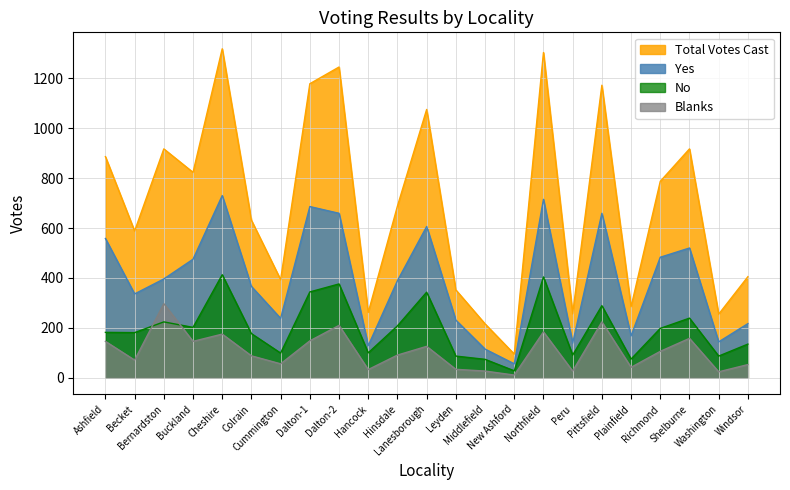

Reading left to right, extract all data points from this chart.

Yes: Ashfield=558	Becket=336	Bernardston=396	Buckland=475	Cheshire=730	Colrain=366	Cummington=238	Dalton-1=686	Dalton-2=659	Hancock=129	Hinsdale=389	Lanesborough=606	Leyden=231	Middlefield=115	New Ashford=56	Northfield=715	Peru=139	Pittsfield=659	Plainfield=168	Richmond=483	Shelburne=520	Washington=144	Windsor=217
No: Ashfield=182	Becket=181	Bernardston=224	Buckland=202	Cheshire=413	Colrain=177	Cummington=99	Dalton-1=344	Dalton-2=376	Hancock=100	Hinsdale=208	Lanesborough=343	Leyden=87	Middlefield=74	New Ashford=28	Northfield=404	Peru=91	Pittsfield=289	Plainfield=75	Richmond=198	Shelburne=239	Washington=87	Windsor=135
Blanks: Ashfield=146	Becket=71	Bernardston=297	Buckland=146	Cheshire=175	Colrain=88	Cummington=56	Dalton-1=148	Dalton-2=210	Hancock=33	Hinsdale=91	Lanesborough=126	Leyden=34	Middlefield=27	New Ashford=11	Northfield=184	Peru=27	Pittsfield=224	Plainfield=42	Richmond=106	Shelburne=158	Washington=24	Windsor=53
Total Votes Cast: Ashfield=886	Becket=588	Bernardston=917	Buckland=823	Cheshire=1318	Colrain=631	Cummington=393	Dalton-1=1178	Dalton-2=1245	Hancock=262	Hinsdale=688	Lanesborough=1075	Leyden=352	Middlefield=216	New Ashford=95	Northfield=1303	Peru=257	Pittsfield=1172	Plainfield=285	Richmond=787	Shelburne=917	Washington=255	Windsor=405